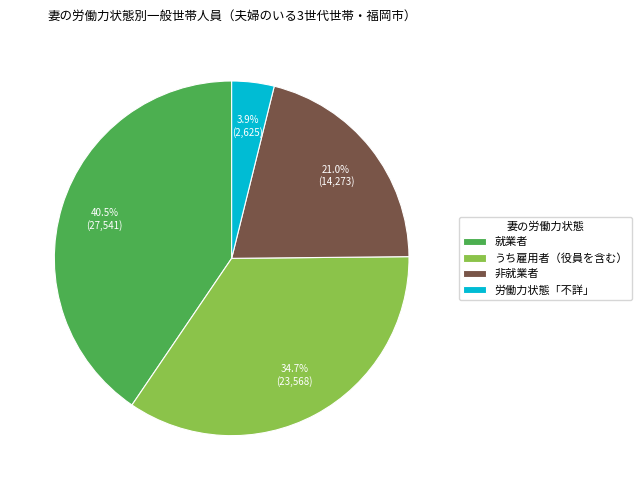

Which slice is the smallest?

労働力状態「不詳」